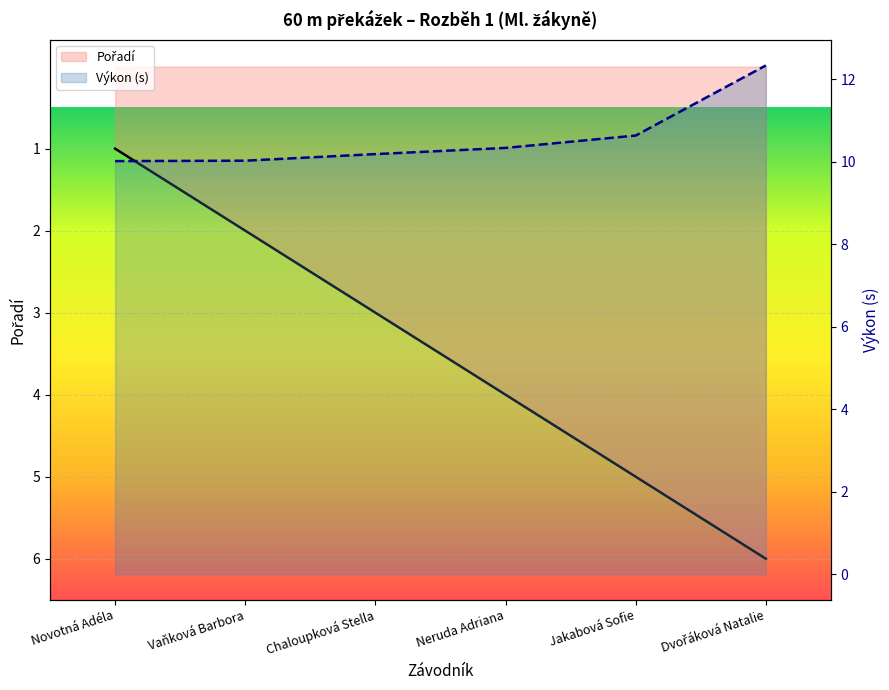

True or false: Pořadí and Výkon cross at least once.

False